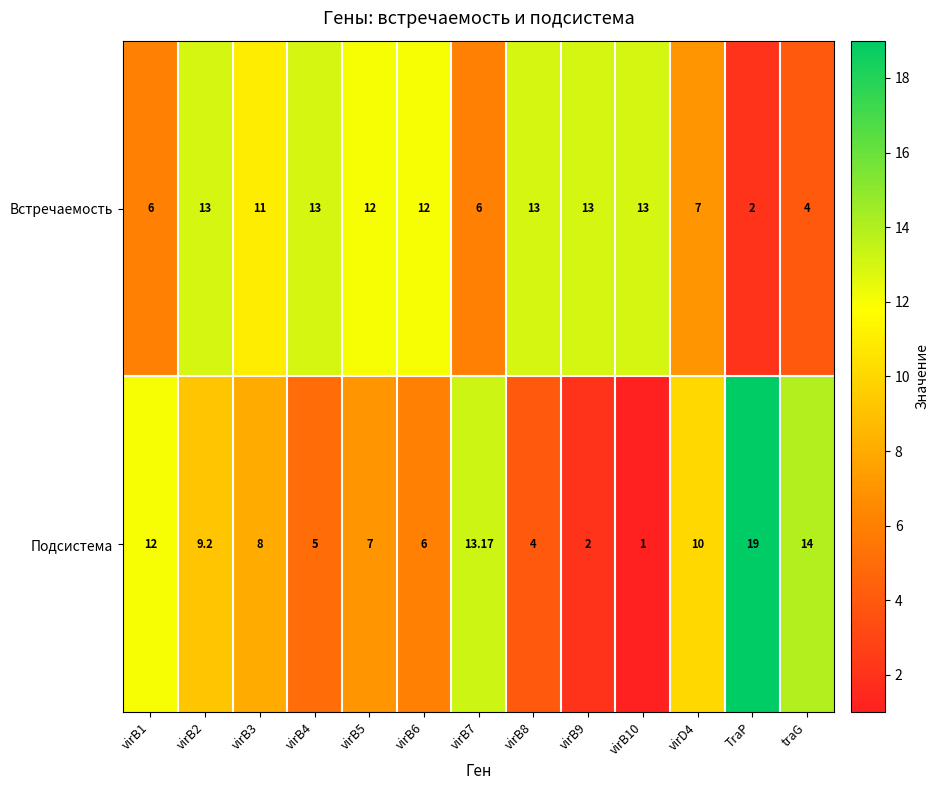

At how many categories does at least one series exceed 4?

13